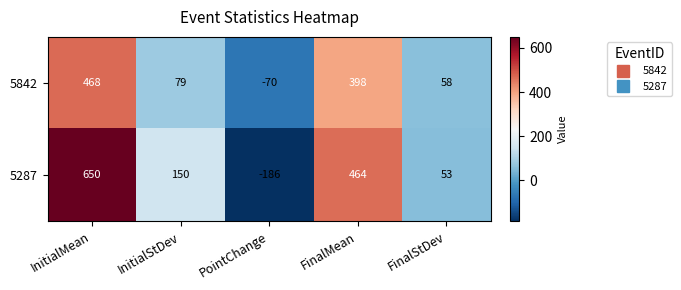

What is the sum of the 5287 values at FinalStDev and FinalMean?

517